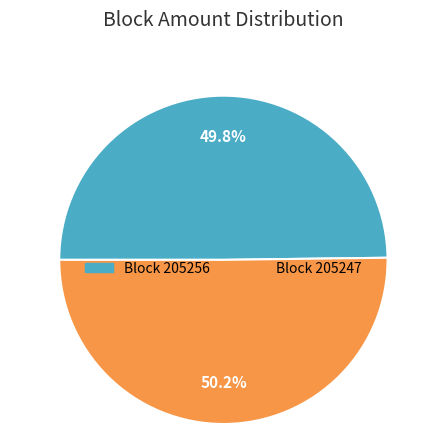

Does any single category account for the majority?

Yes